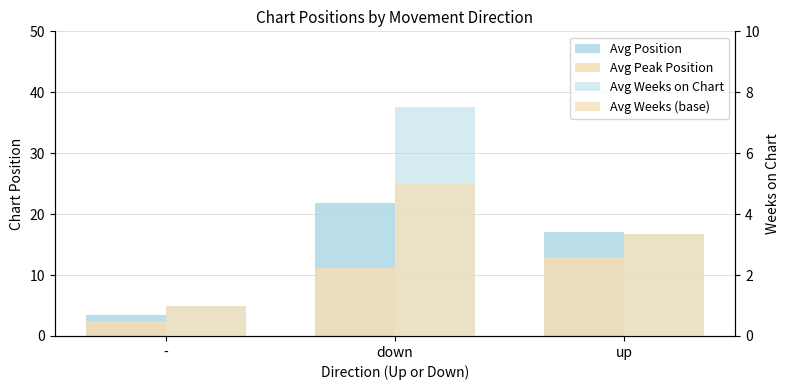

What is the value of the Avg Weeks on Chart bar at the 3rd from the left?

3.3